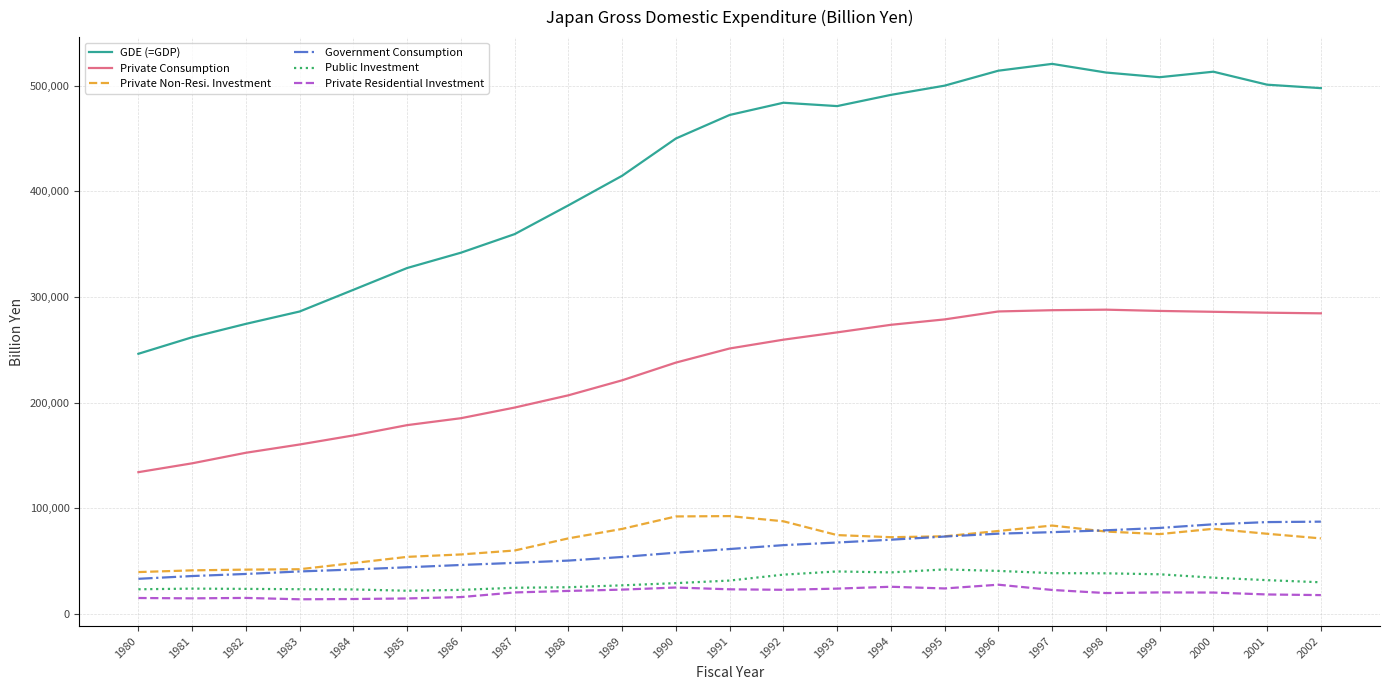

The value of Private Non-Resi. Investment at 1999 is 75614.6. True or false?

True